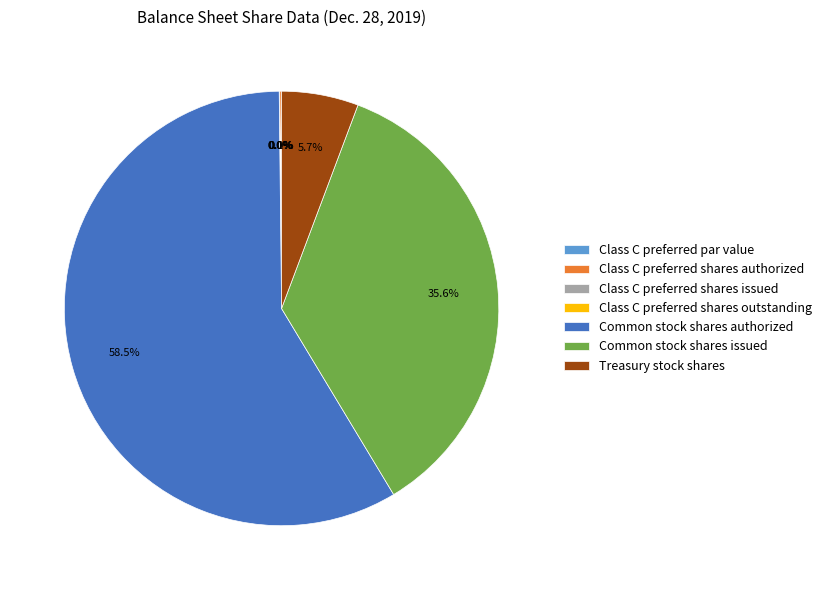

True or false: Class C preferred par value accounts for 10% of the total.

False